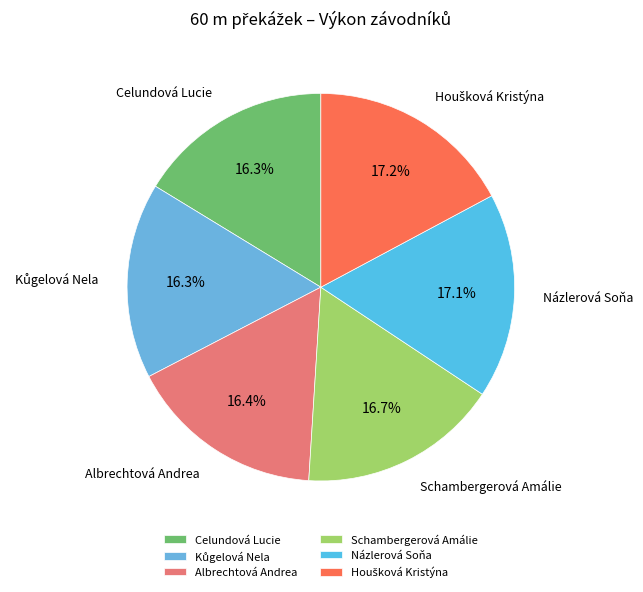

Does any single category account for the majority?

No